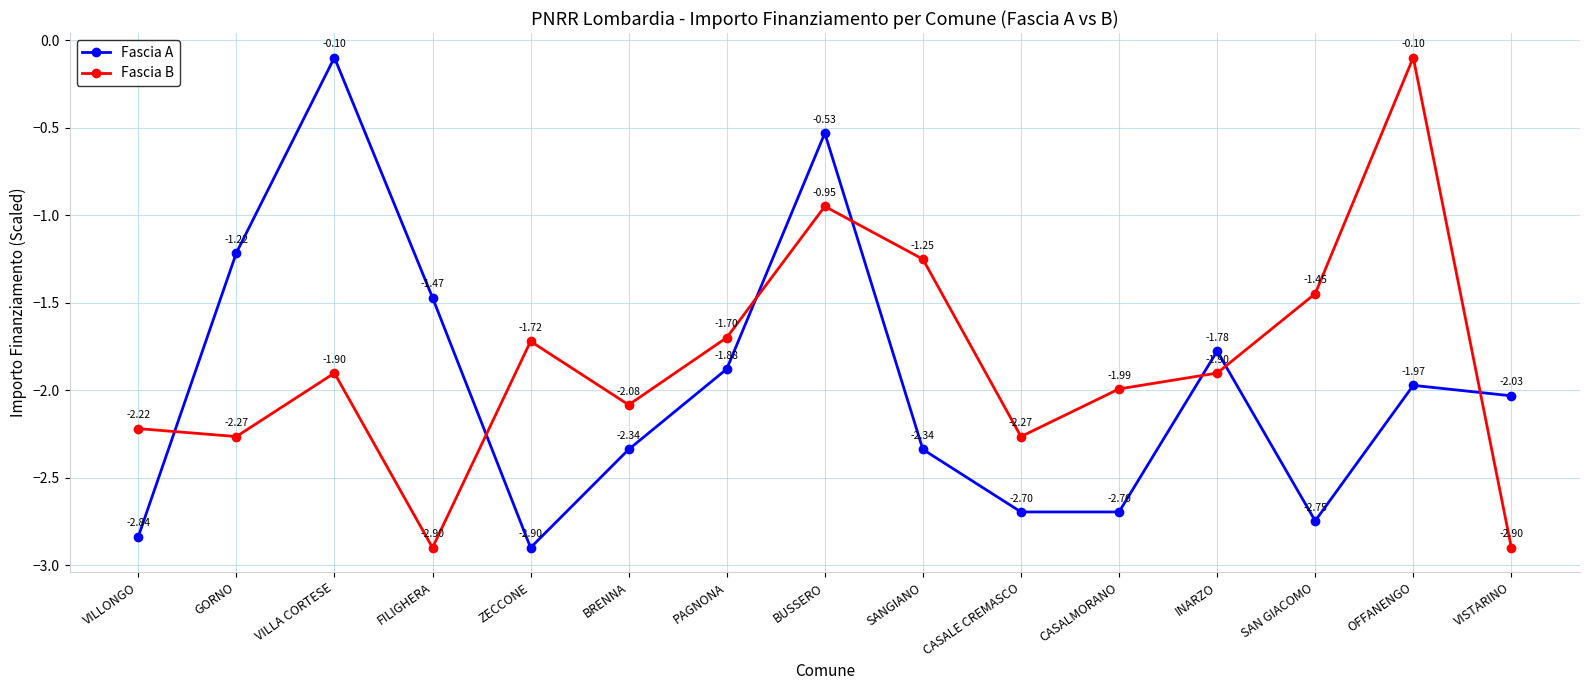

Between which two adjacent categories do Fascia A and Fascia B first intersect?

VILLONGO and GORNO